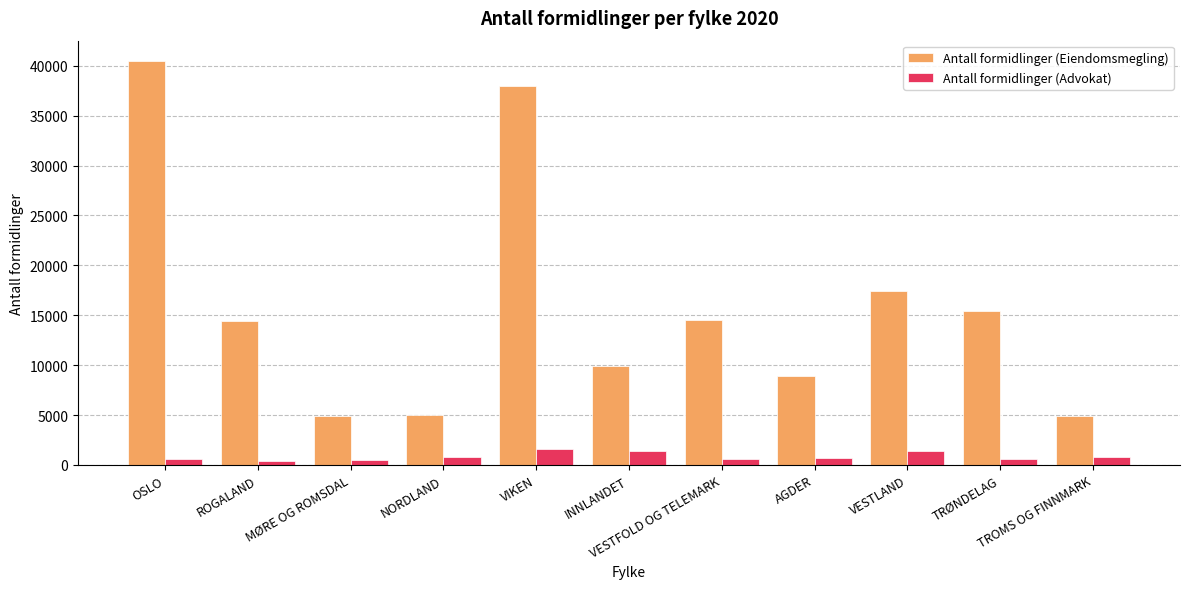

At which category is the sum across all series the highest?

OSLO